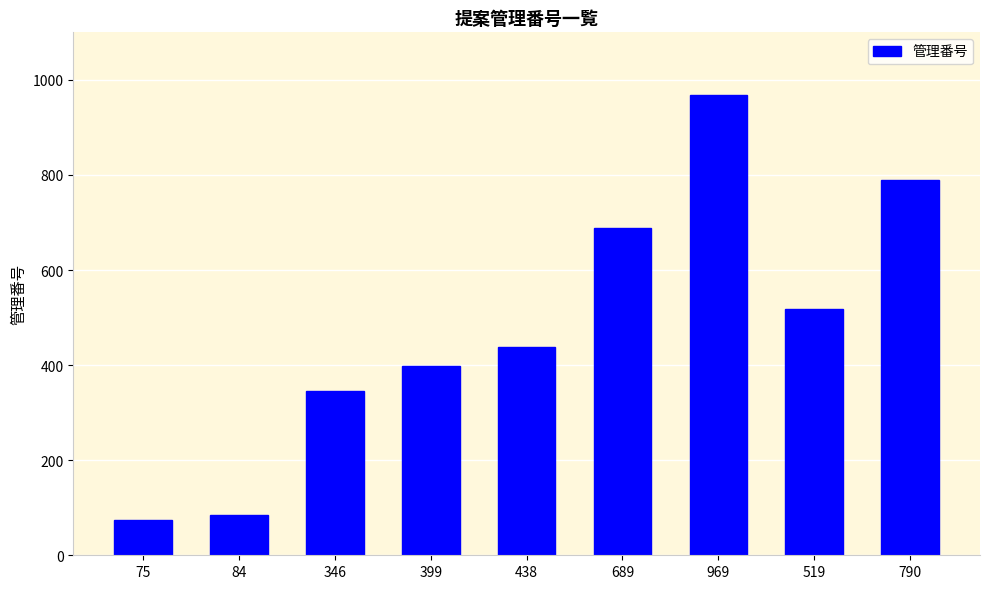

What is the approximate value at 84, to the nearest 10?

80